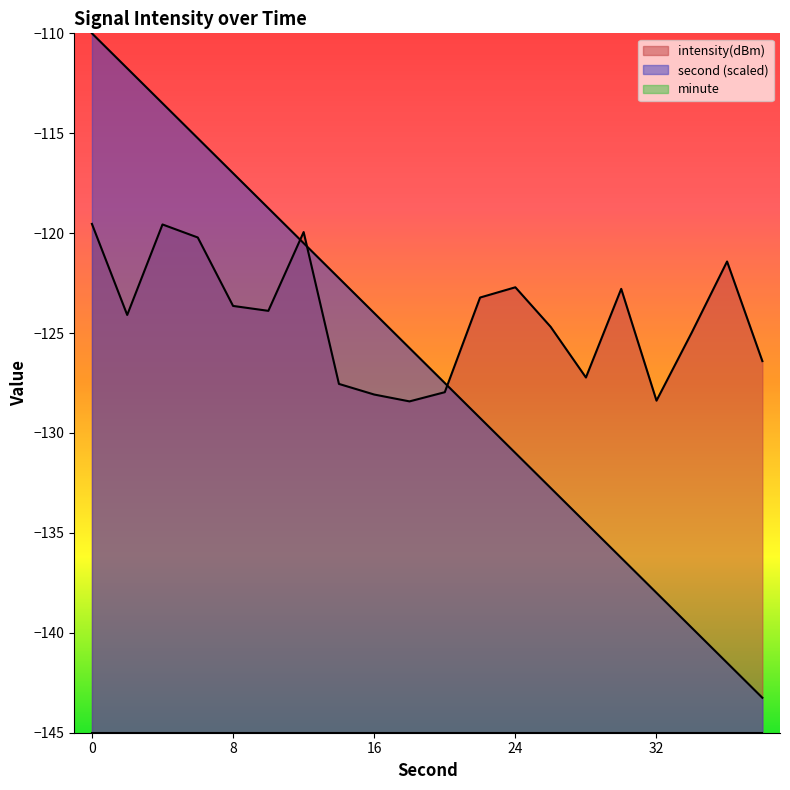

How many values in the intensity(dBm) series are below -123?

13